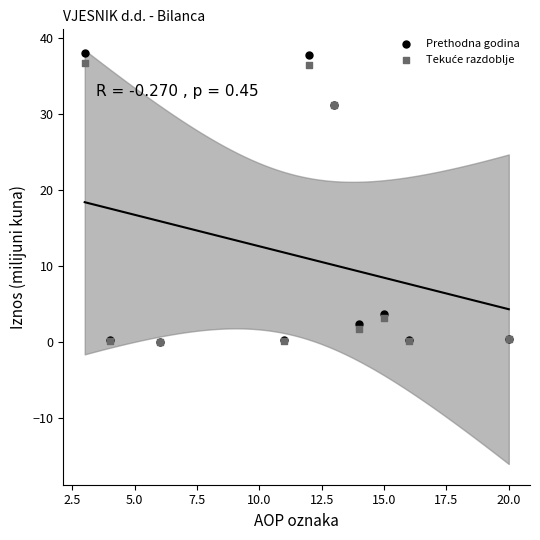

Which series reaches the maximum Y coordinate?

Prethodna godina